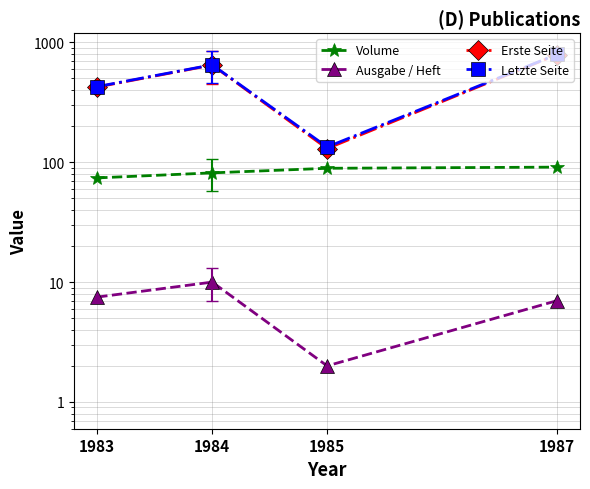

The Volume series shows 89.0 at 1985. True or false?

True